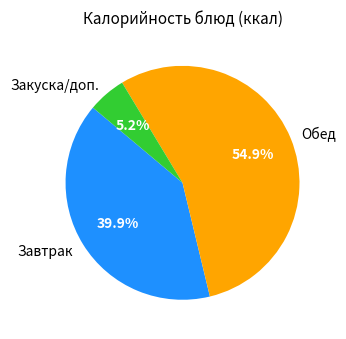

Between Обед and Завтрак, which is larger?

Обед